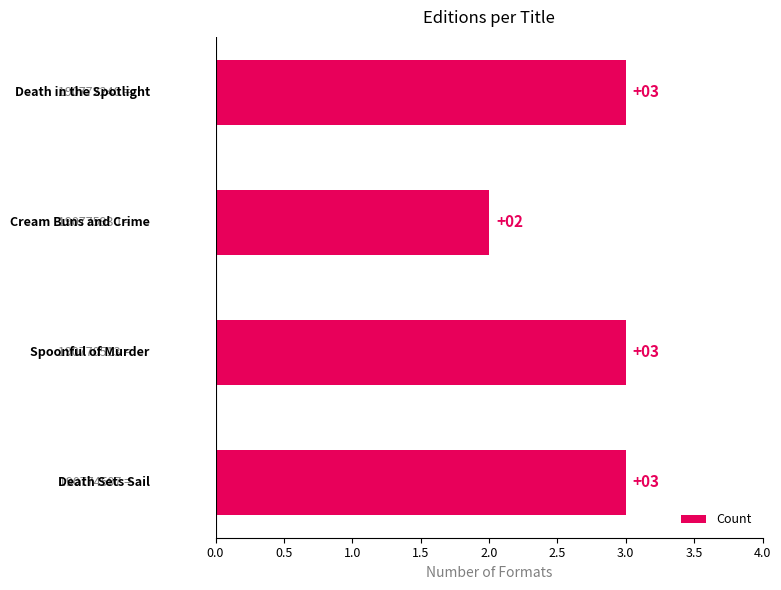

What is the value of the 1st bar from the top?

3